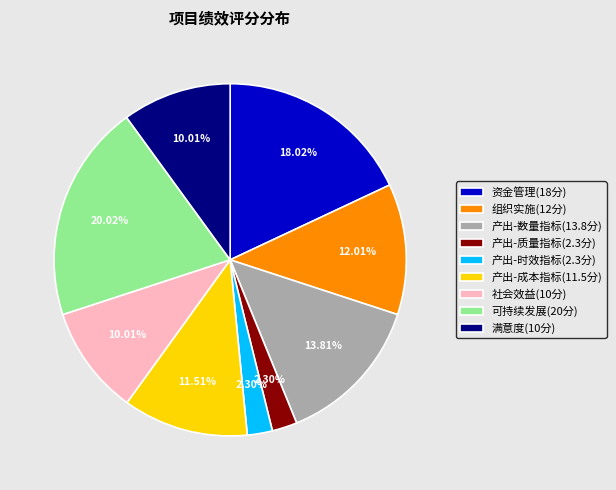

Do 满意度(10分) and 社会效益(10分) together represent more than half of the pie?

No